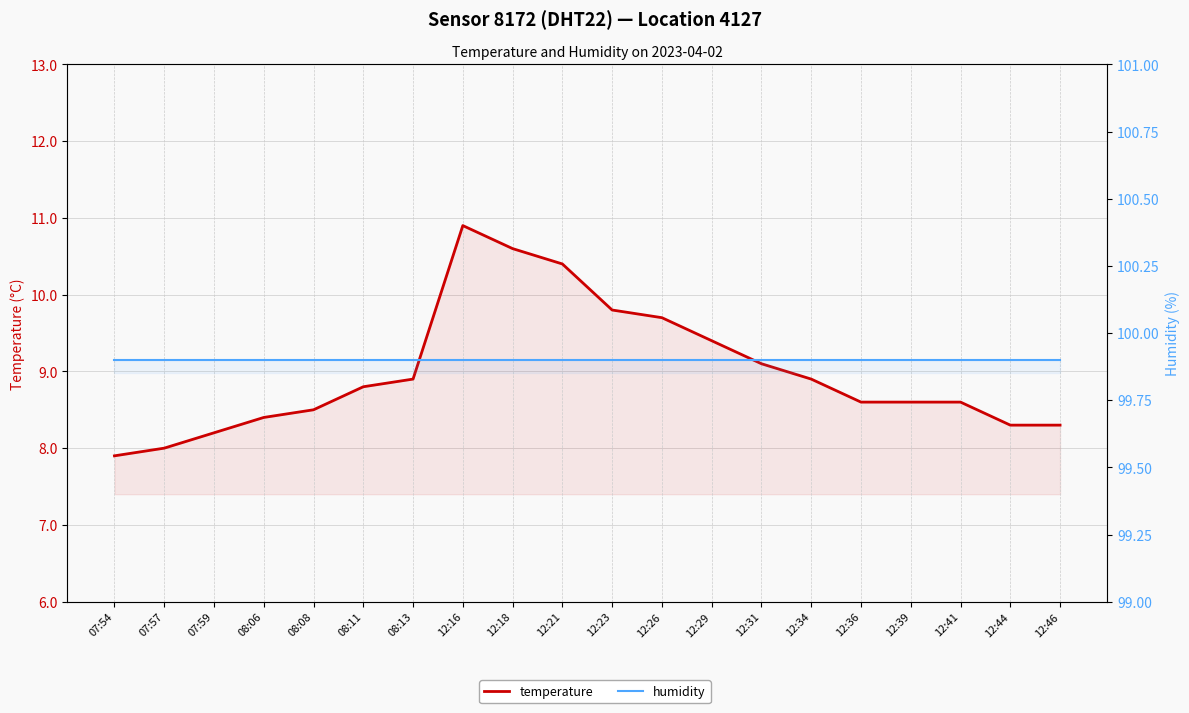

What is the difference between the highest and lowest values at 08:06?

91.5